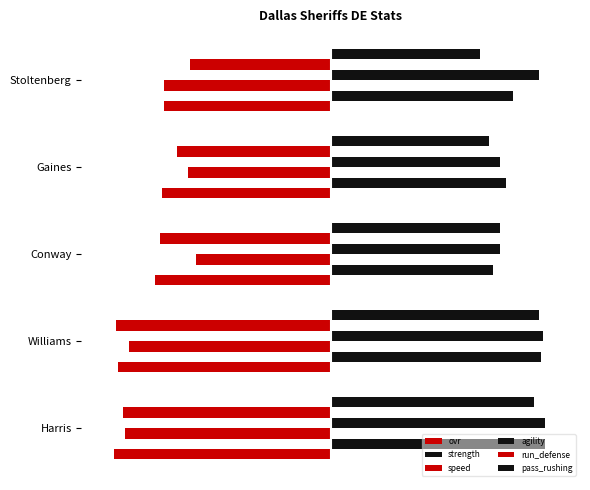

What are all the series names shown in the legend?

ovr, strength, speed, agility, run_defense, pass_rushing